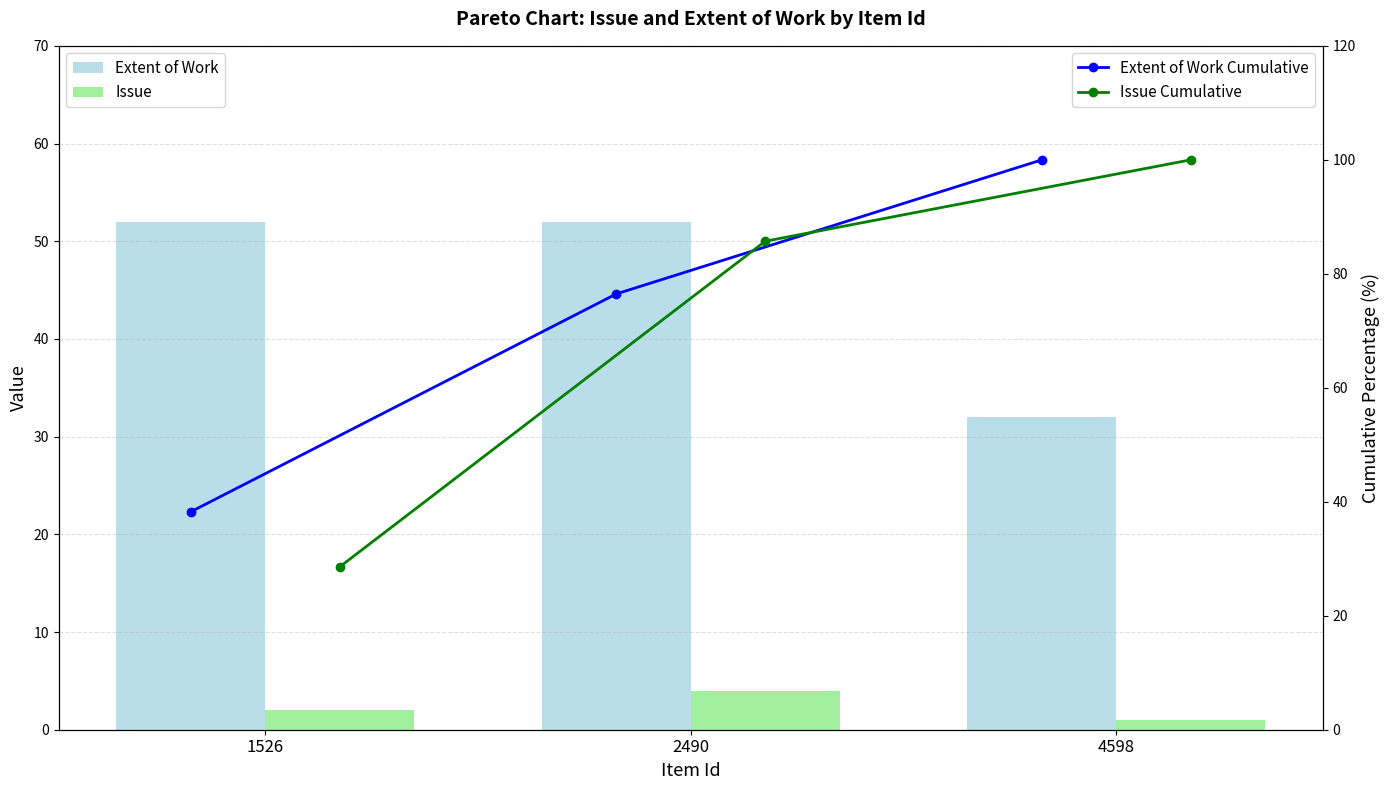

How many values in the Extent of Work series are below 52?

1